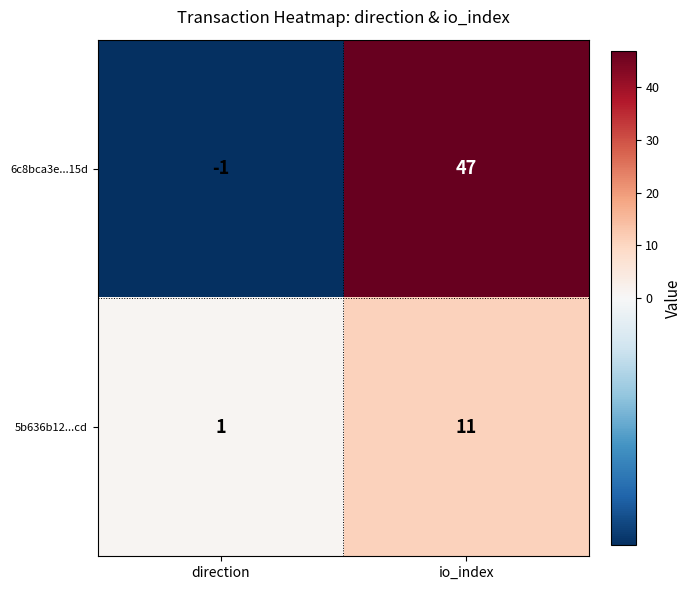

How many distinct data groups are displayed?

2